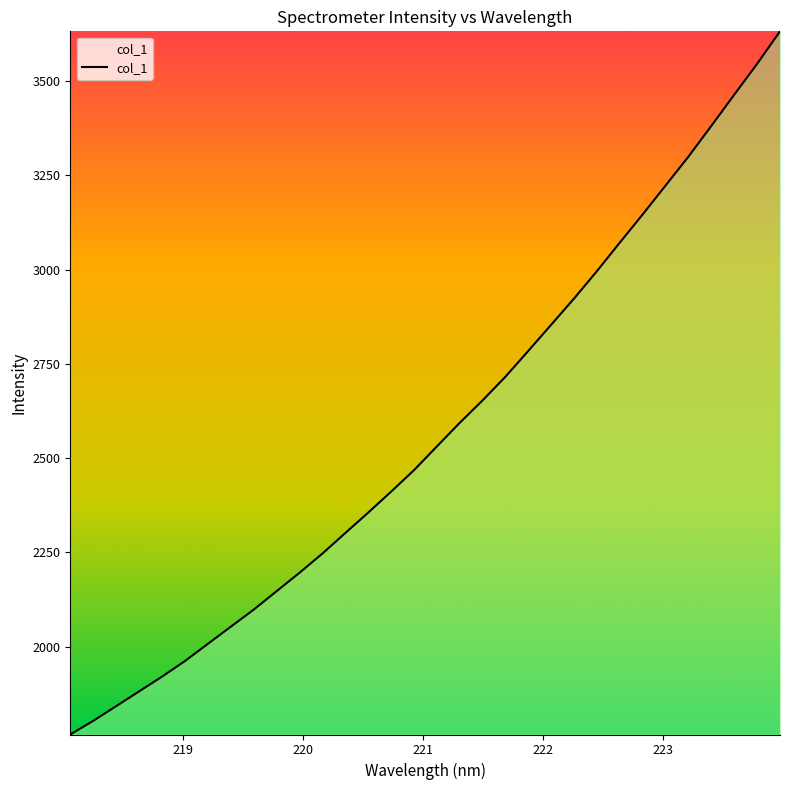

What is the difference between the maximum and minimum values?

1865.0